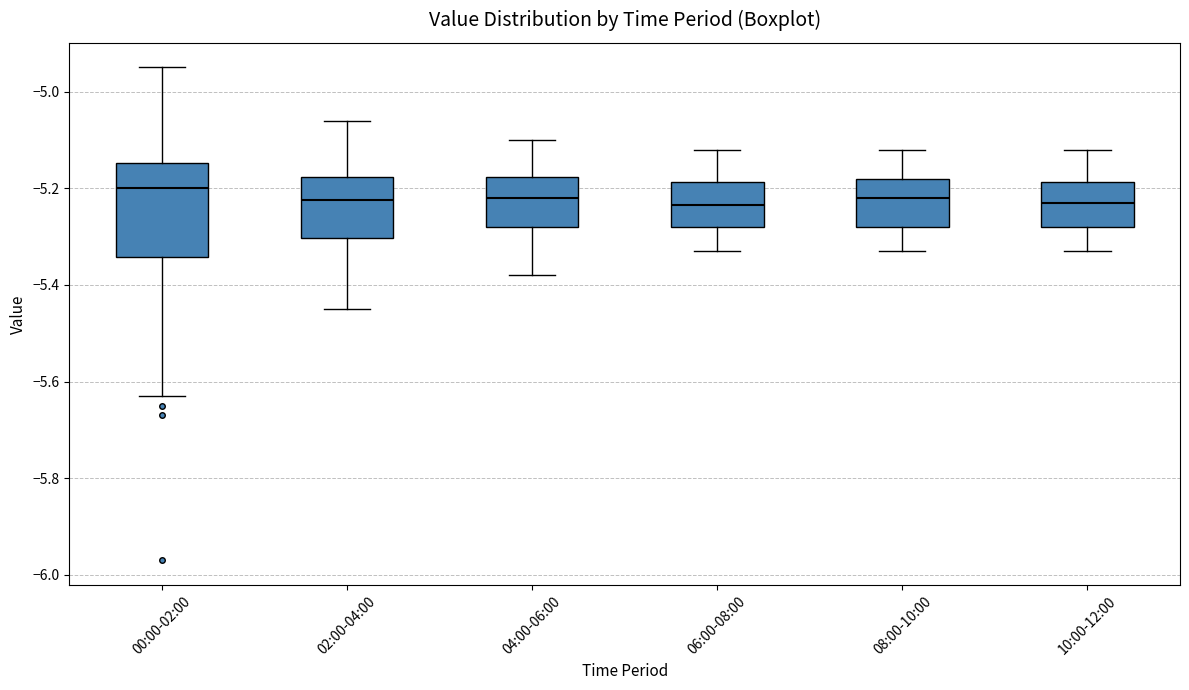

Reading left to right, read every box against the y-axis: the position of its median line, the range the box covers, and the ends of its whiskers. The values are not printed on the chart, so give them approximately, as read against the axis.

00:00-02:00: median -5.20, box -5.34 to -5.14, whiskers -5.62 to -4.94
02:00-04:00: median -5.22, box -5.30 to -5.18, whiskers -5.44 to -5.06
04:00-06:00: median -5.22, box -5.28 to -5.18, whiskers -5.38 to -5.10
06:00-08:00: median -5.24, box -5.28 to -5.18, whiskers -5.32 to -5.12
08:00-10:00: median -5.22, box -5.28 to -5.18, whiskers -5.32 to -5.12
10:00-12:00: median -5.22, box -5.28 to -5.18, whiskers -5.32 to -5.12